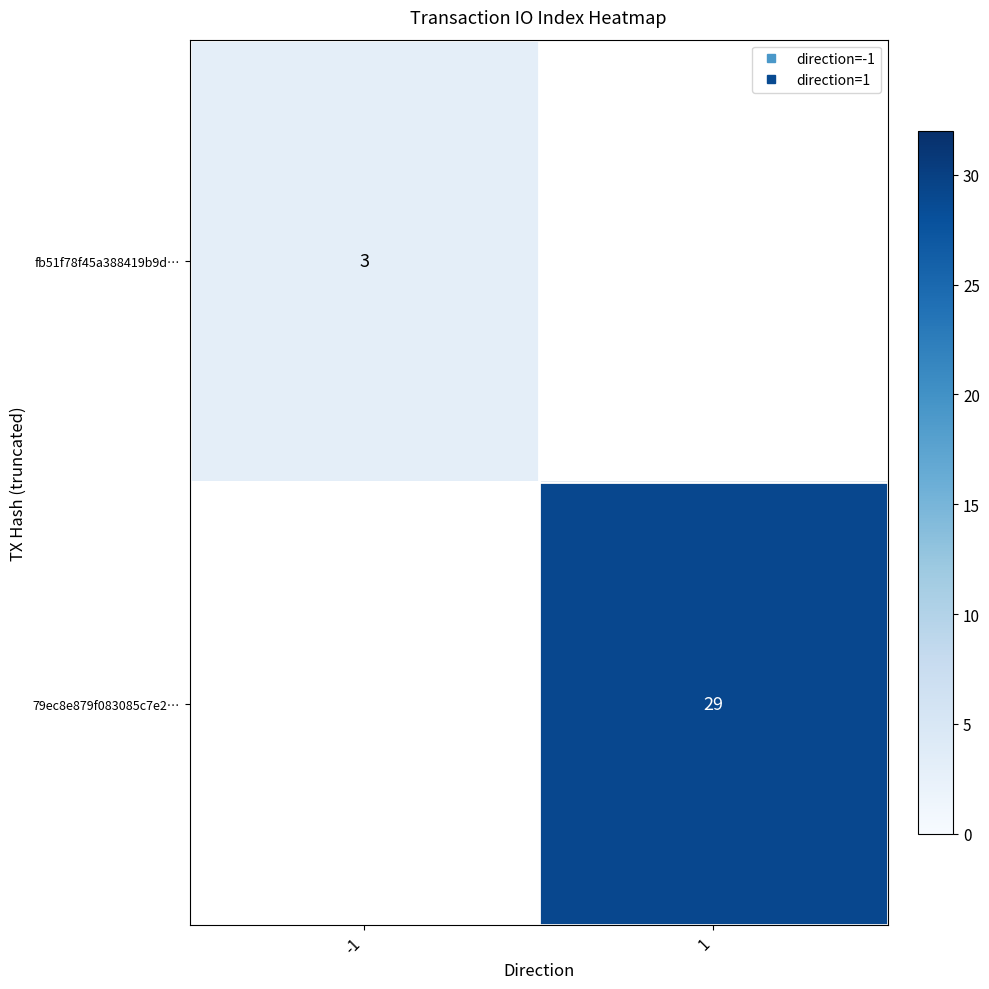

At -1, list the series in order from largest to smallest.

fb51f78f45a388419b9d…, 79ec8e879f083085c7e2…